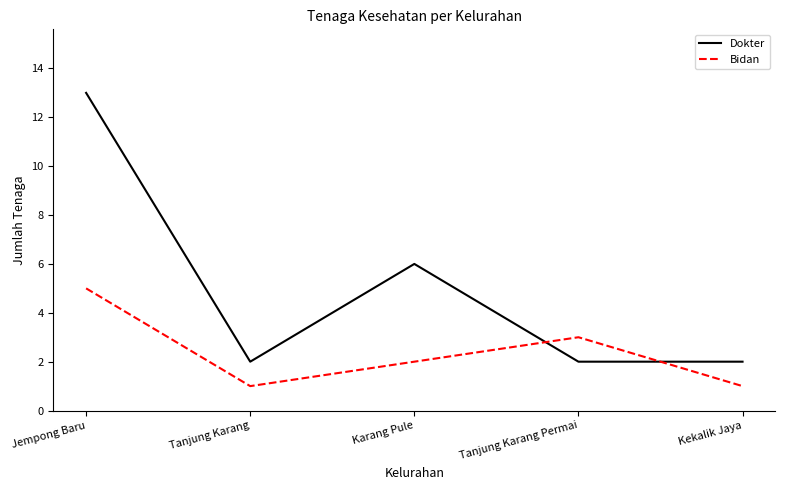

Between which two adjacent categories do Bidan and Dokter first intersect?

Karang Pule and Tanjung Karang Permai